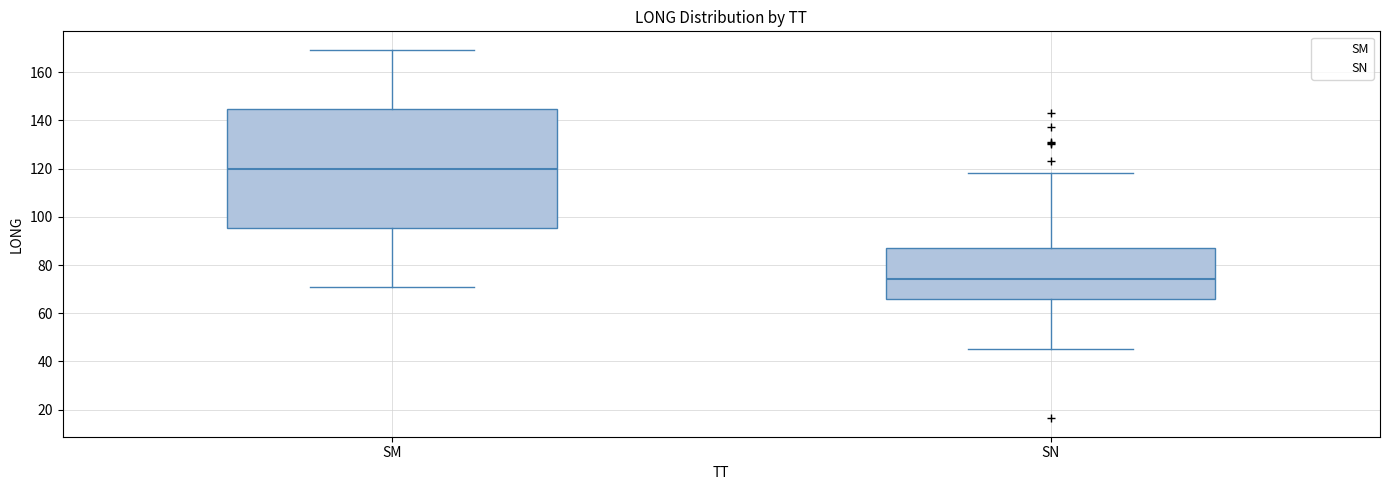

Comparing the boxes themselves (not the whiskers), which one is the tallest?

SM